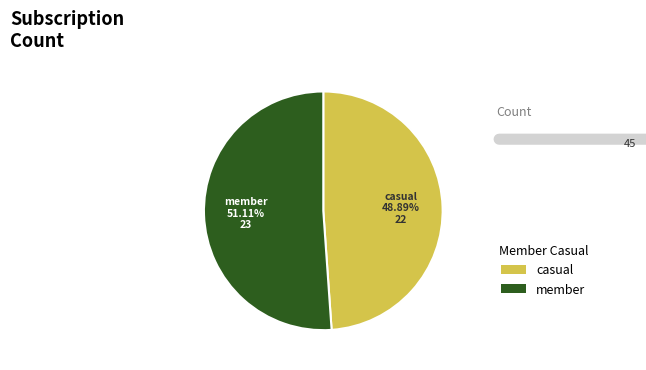

Does any single category account for the majority?

Yes